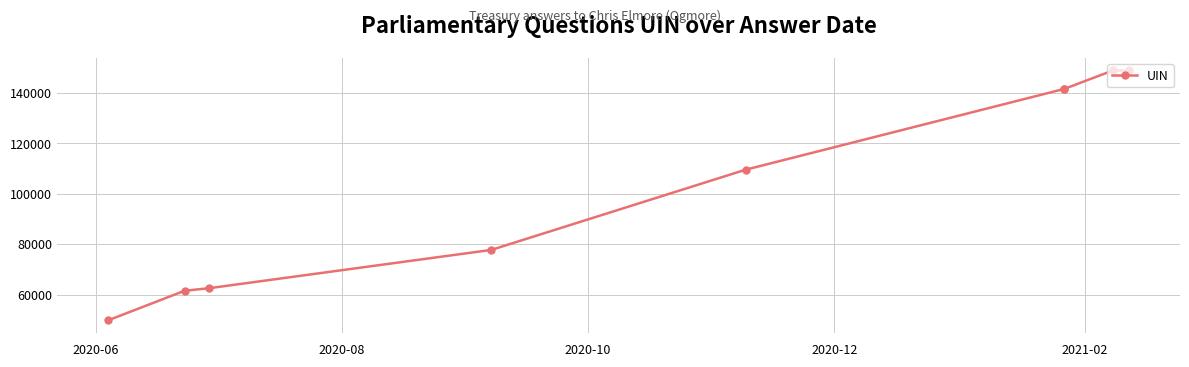

How many interior local peaks (higher than both neighbors) does the data have?

1